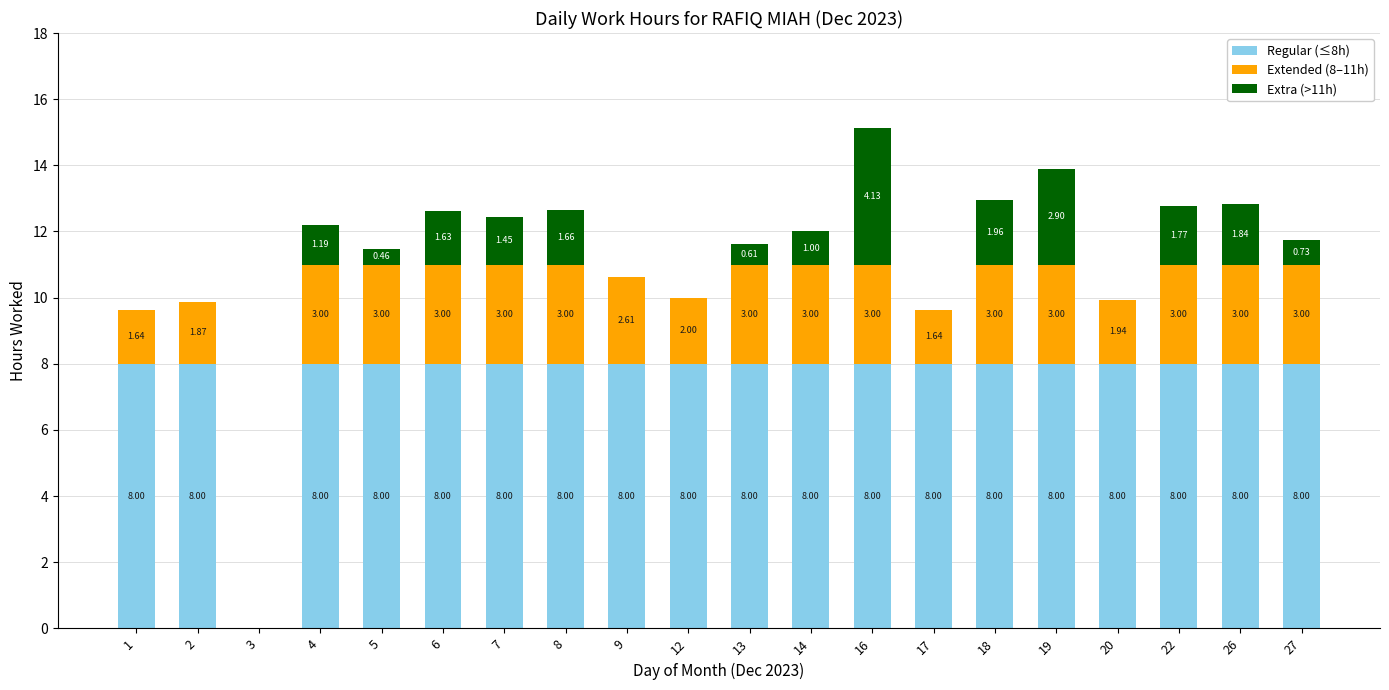

Count the number of categories in the chart.

20